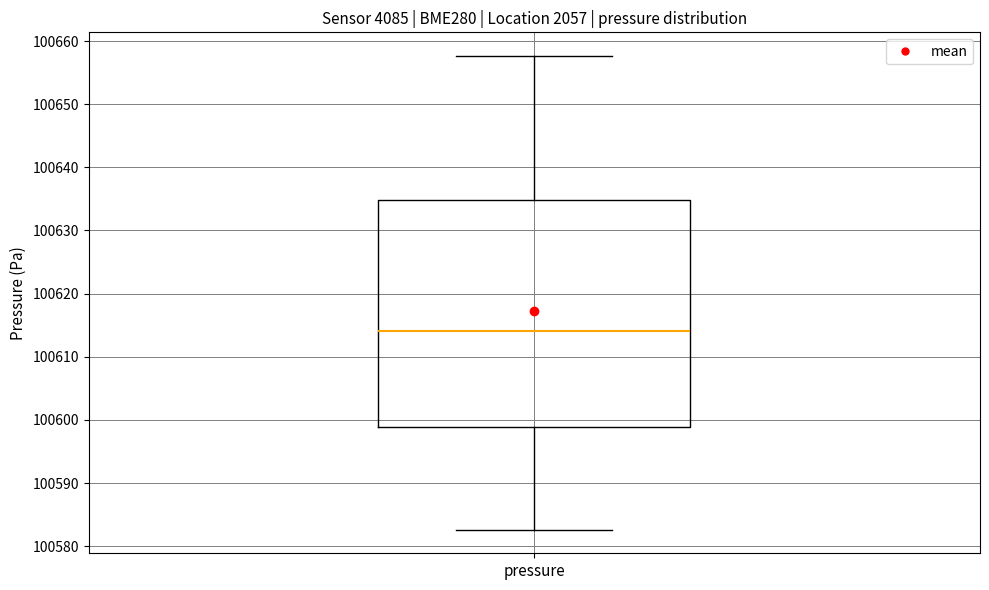

Transcribe this box plot: give where the median line is, the range the box spans, and where the two whiskers end, as read against the y-axis. The values are not printed on the chart, so give them approximately, as read against the axis.

median 100614, box 100599 to 100635, whiskers 100583 to 100658